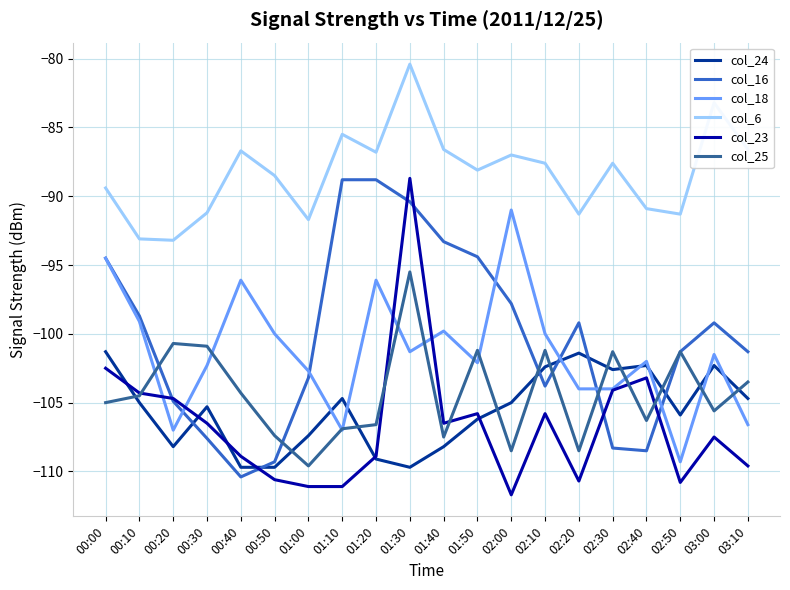

What is the total value across all series at 00:50?

-625.5